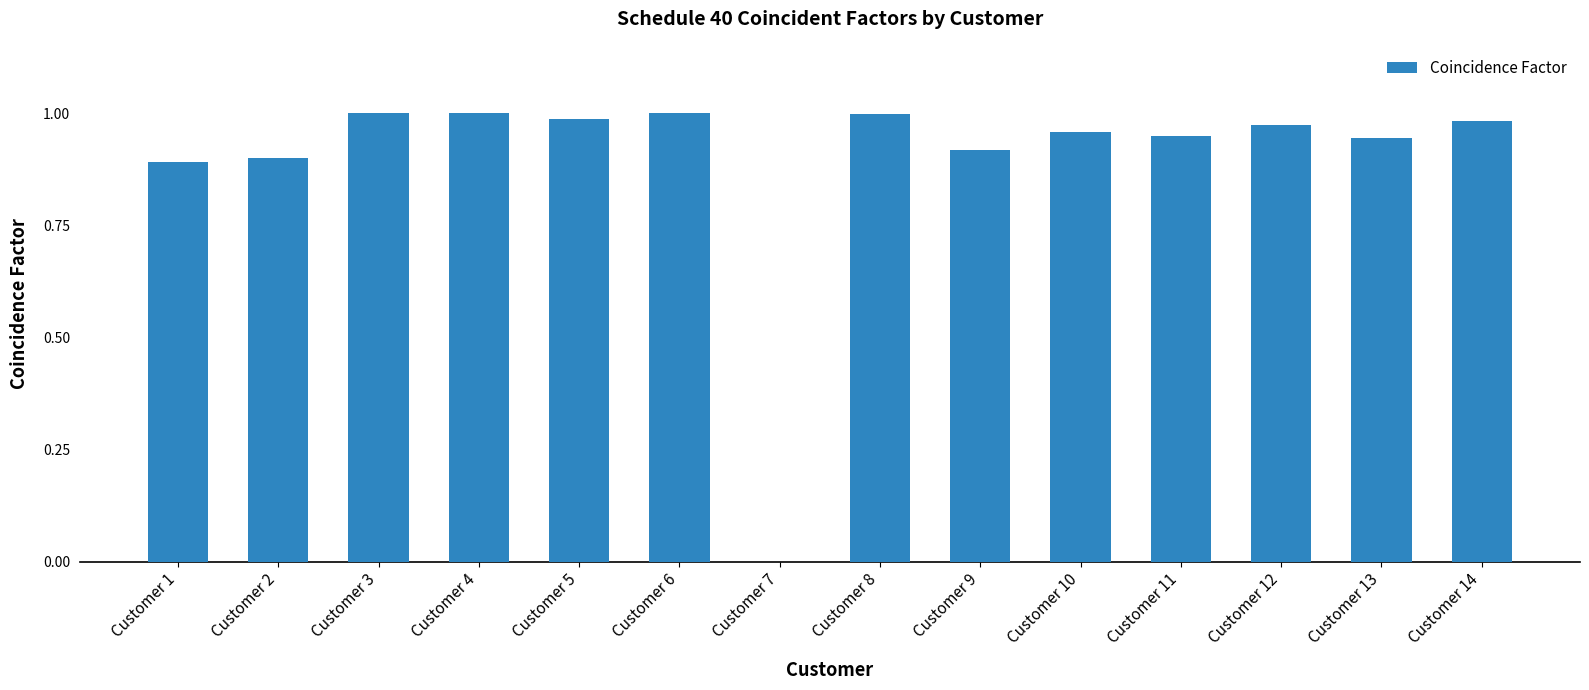

Is it true that the value at Customer 10 is 0.2?

False